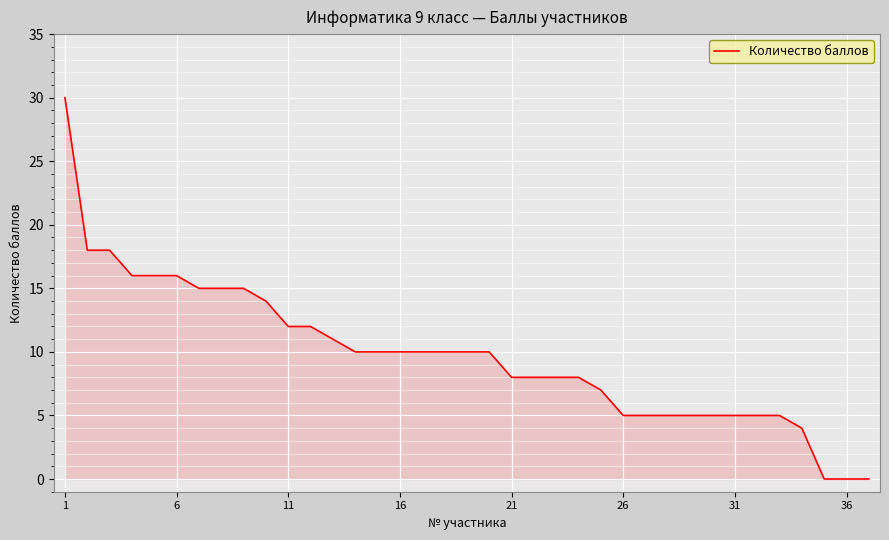

What is the difference between the maximum and minimum values?

30